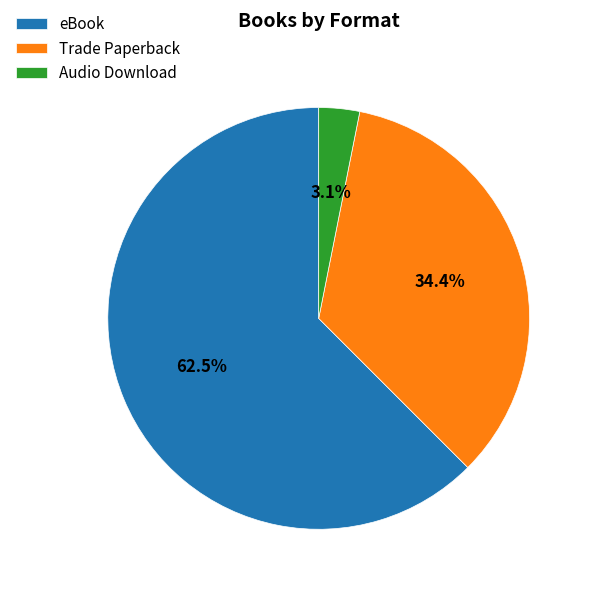

How many slices are in this pie chart?

3